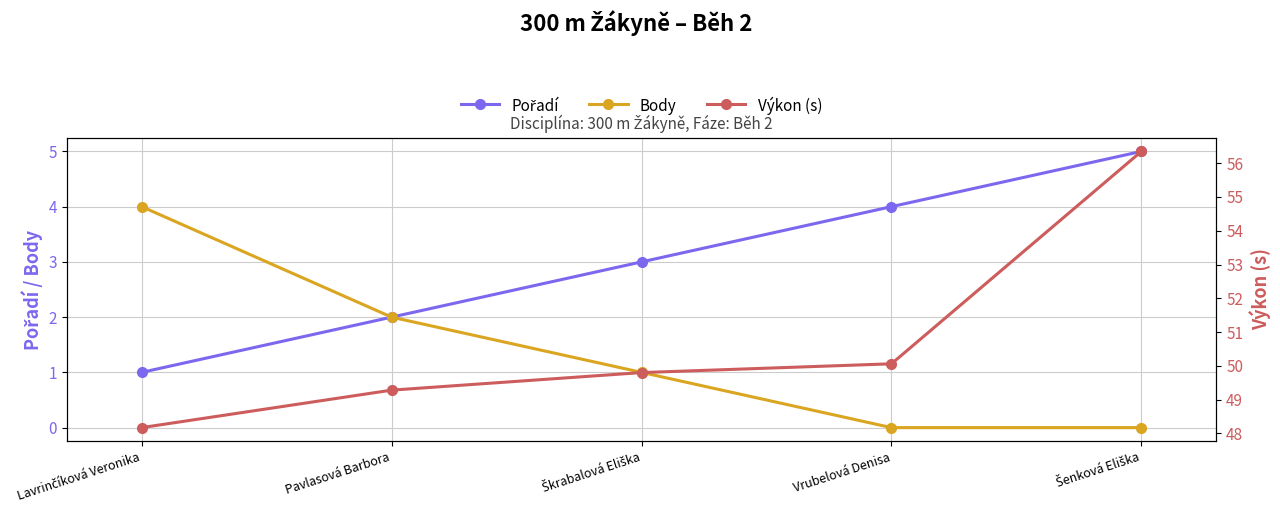

Which label corresponds to the largest value in the chart?

Šenková Eliška